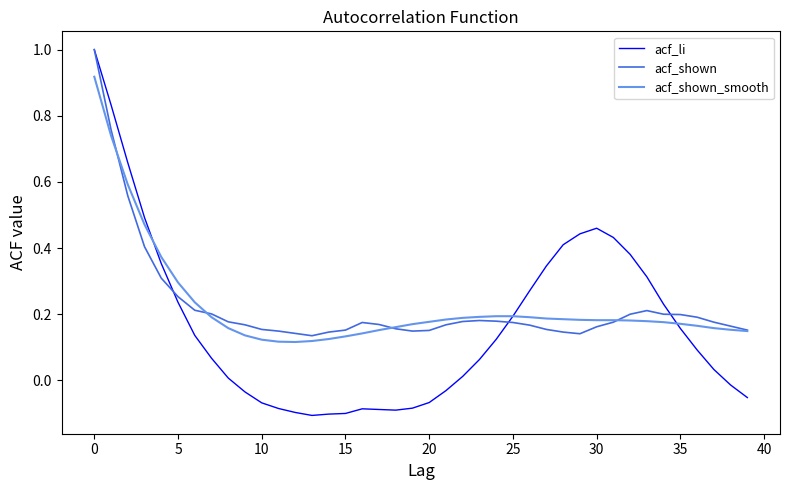

Which series ends up on top after the final intersection of acf_shown_smooth and acf_li?

acf_shown_smooth